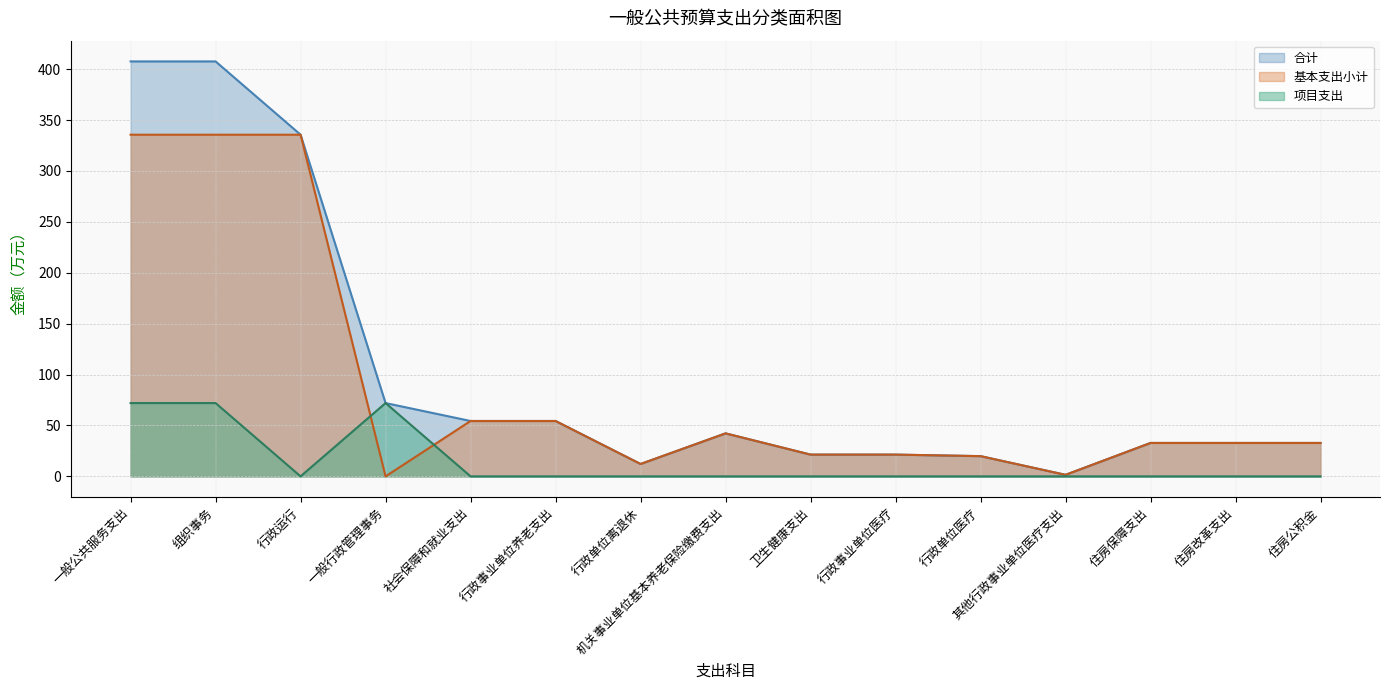

Where is 基本支出小计 nearest to the value 167?

社会保障和就业支出